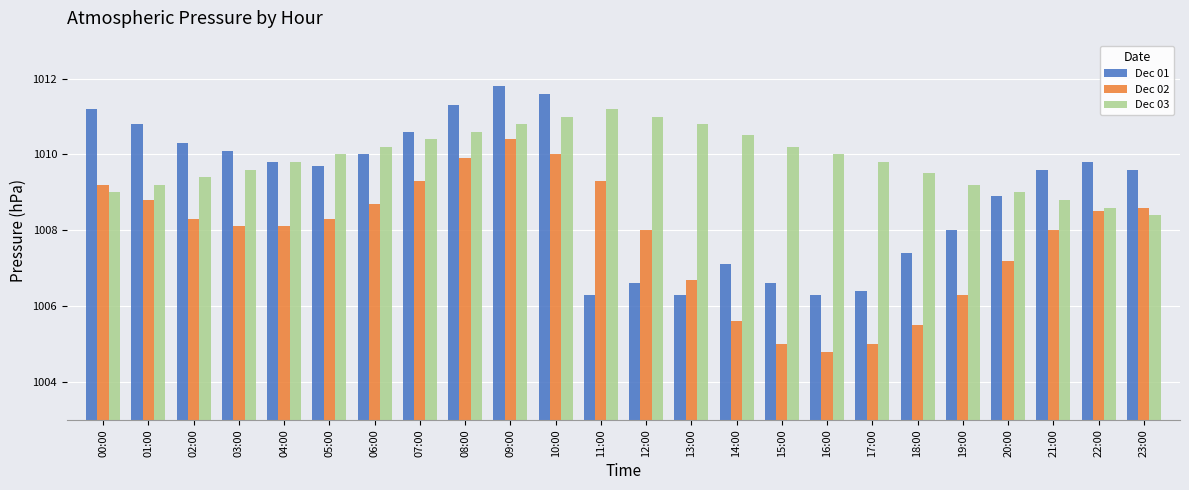

Reading right to left, list all the values displayed in this chart.

Dec 01: 23:00=1009.6	22:00=1009.8	21:00=1009.6	20:00=1008.9	19:00=1008.0	18:00=1007.4	17:00=1006.4	16:00=1006.3	15:00=1006.6	14:00=1007.1	13:00=1006.3	12:00=1006.6	11:00=1006.3	10:00=1011.6	09:00=1011.8	08:00=1011.3	07:00=1010.6	06:00=1010.0	05:00=1009.7	04:00=1009.8	03:00=1010.1	02:00=1010.3	01:00=1010.8	00:00=1011.2
Dec 02: 23:00=1008.6	22:00=1008.5	21:00=1008.0	20:00=1007.2	19:00=1006.3	18:00=1005.5	17:00=1005.0	16:00=1004.8	15:00=1005.0	14:00=1005.6	13:00=1006.7	12:00=1008.0	11:00=1009.3	10:00=1010.0	09:00=1010.4	08:00=1009.9	07:00=1009.3	06:00=1008.7	05:00=1008.3	04:00=1008.1	03:00=1008.1	02:00=1008.3	01:00=1008.8	00:00=1009.2
Dec 03: 23:00=1008.4	22:00=1008.6	21:00=1008.8	20:00=1009.0	19:00=1009.2	18:00=1009.5	17:00=1009.8	16:00=1010.0	15:00=1010.2	14:00=1010.5	13:00=1010.8	12:00=1011.0	11:00=1011.2	10:00=1011.0	09:00=1010.8	08:00=1010.6	07:00=1010.4	06:00=1010.2	05:00=1010.0	04:00=1009.8	03:00=1009.6	02:00=1009.4	01:00=1009.2	00:00=1009.0